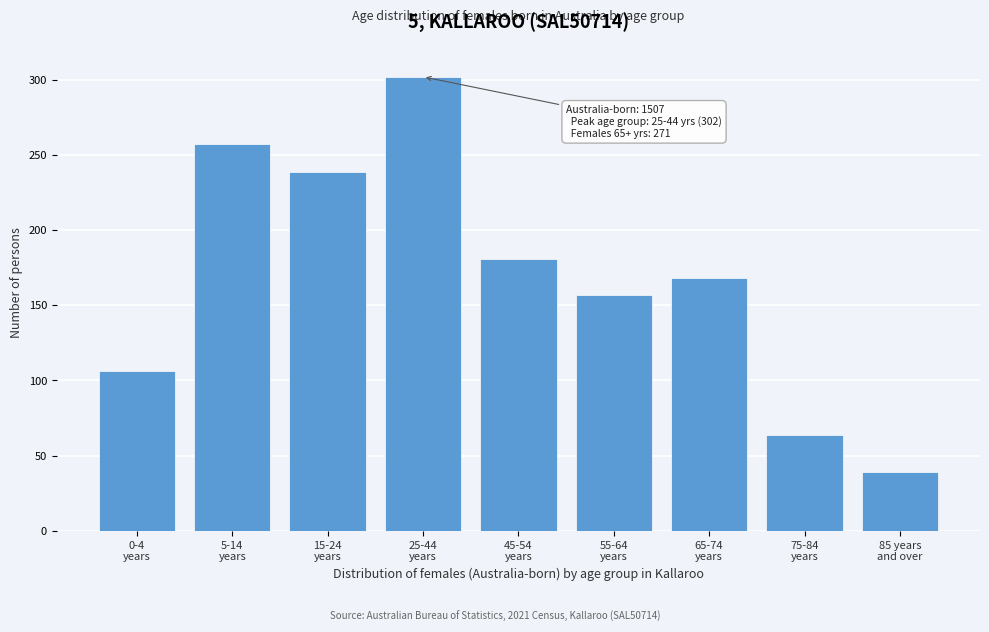

Reading left to right, list all the values displayed in this chart.

106	257	239	302	181	157	168	64	39